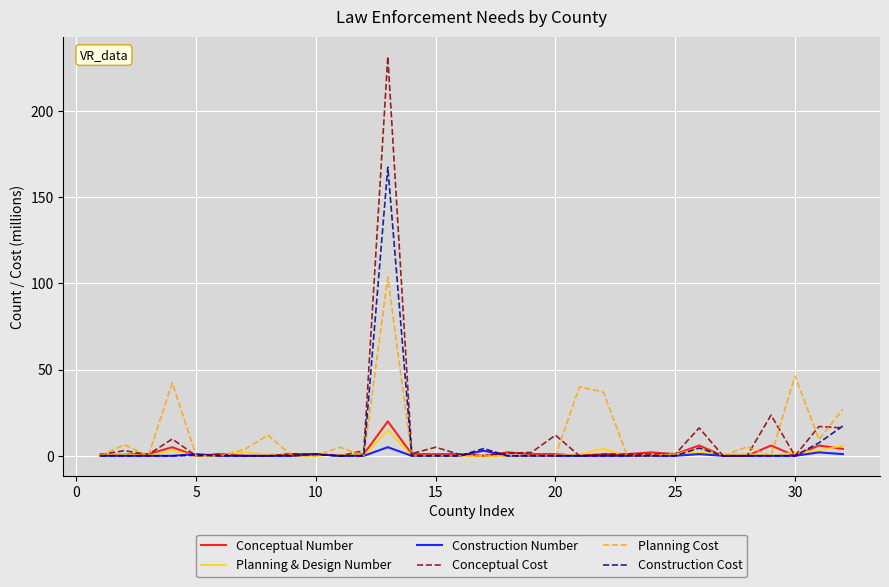

Which series has the largest range (max minus min)?

Conceptual Cost